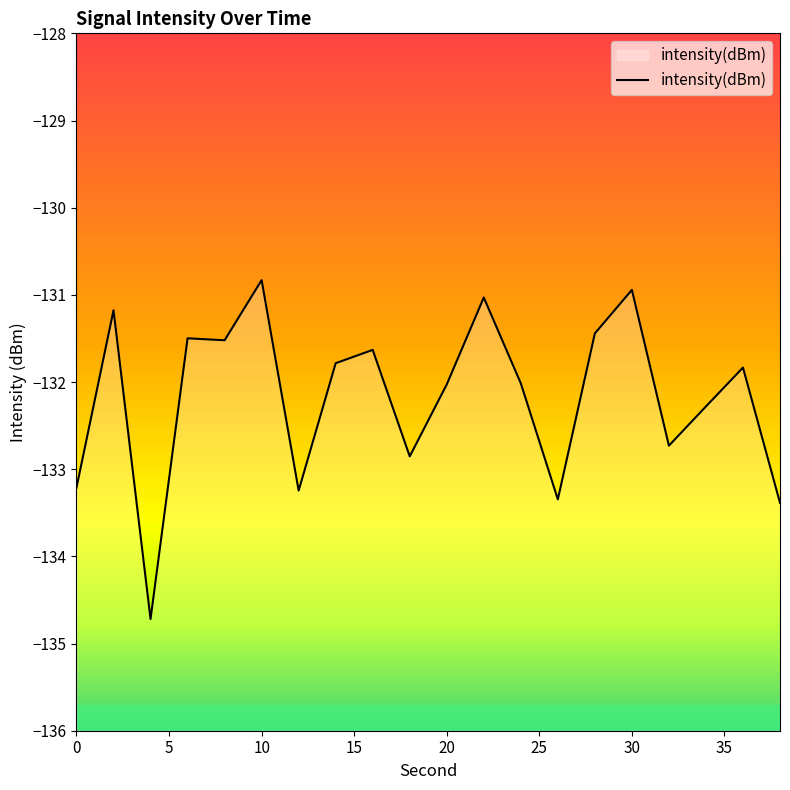

At which label does the data first exceed -131?

10